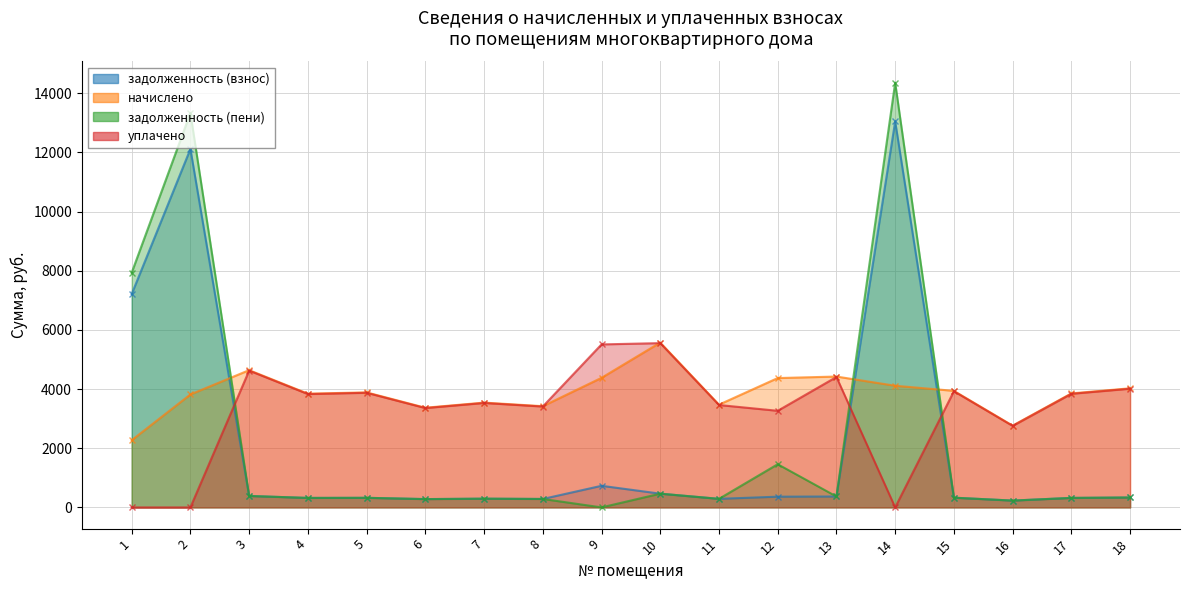

What is the value of the начислено point at the 5th from the left?

3888.0